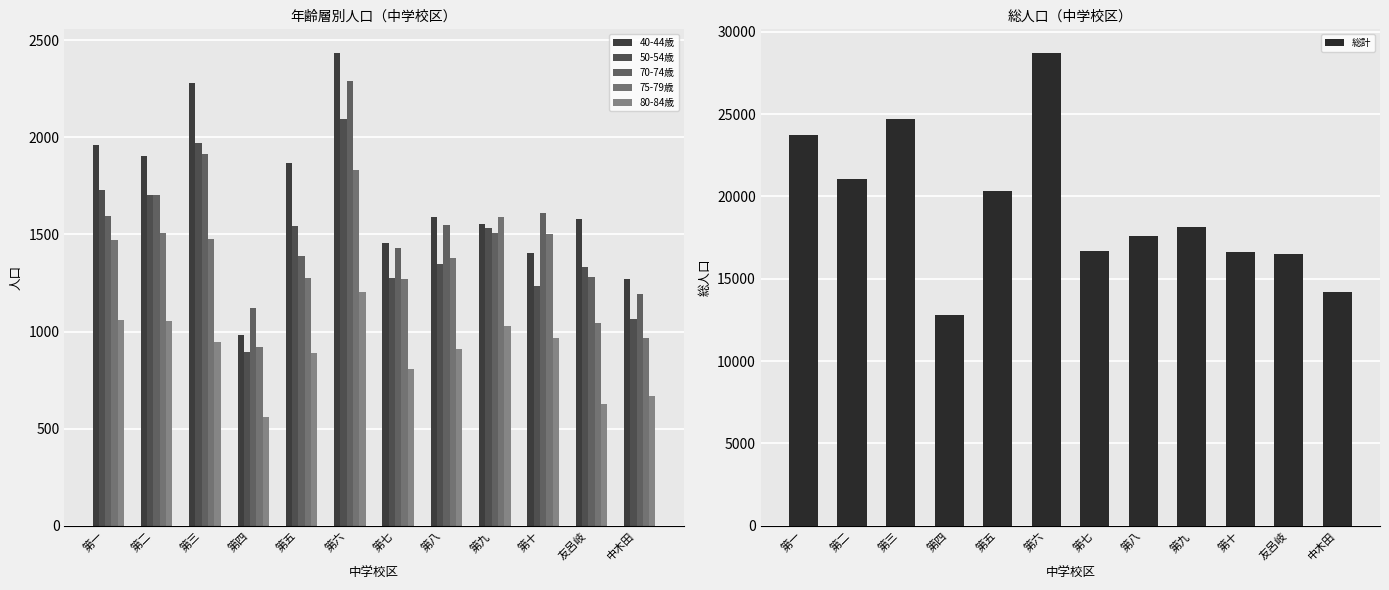

Which has a higher value, 中木田 or 第三?

第三